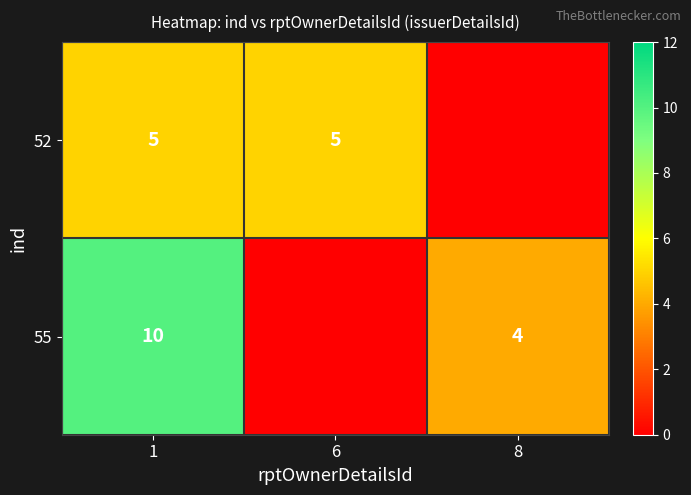

At 1, list the series in order from largest to smallest.

55, 52